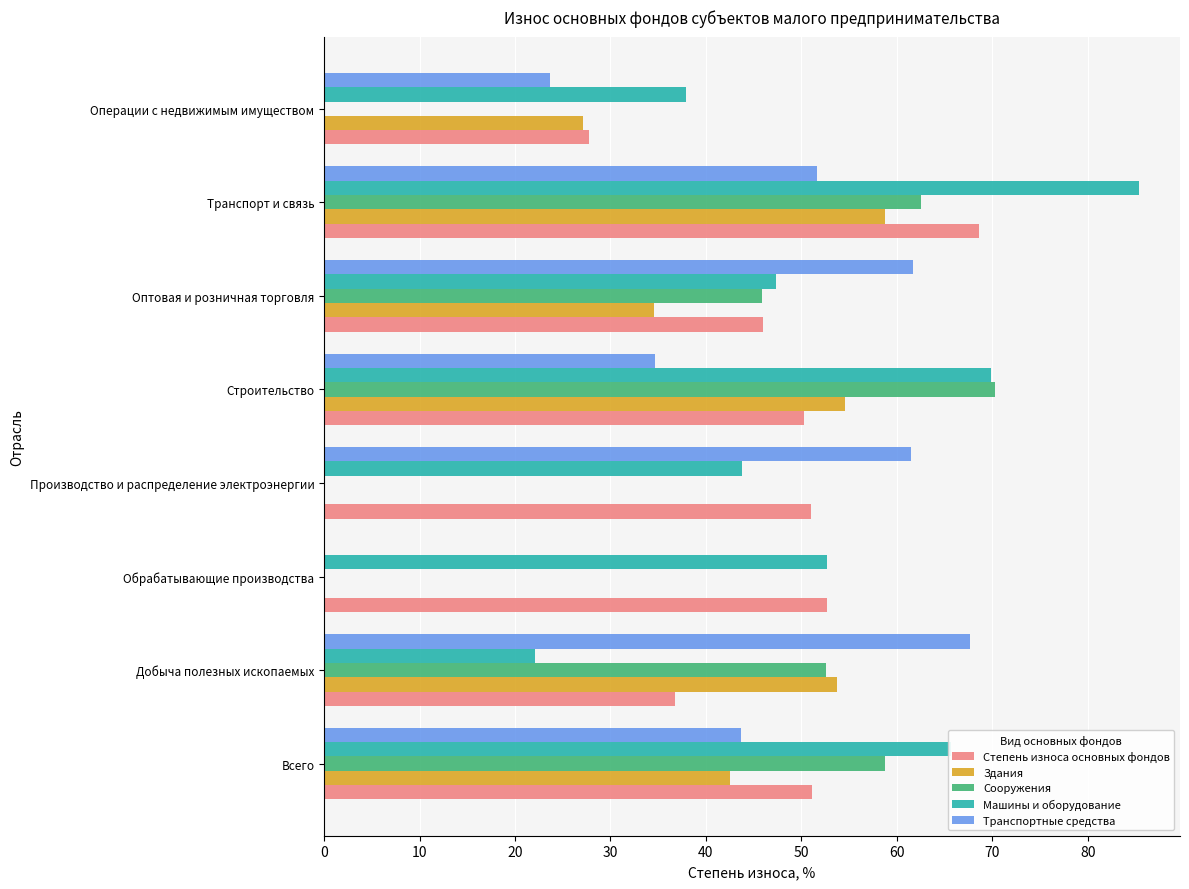

How many values in the Сооружения series exceed 52?

4